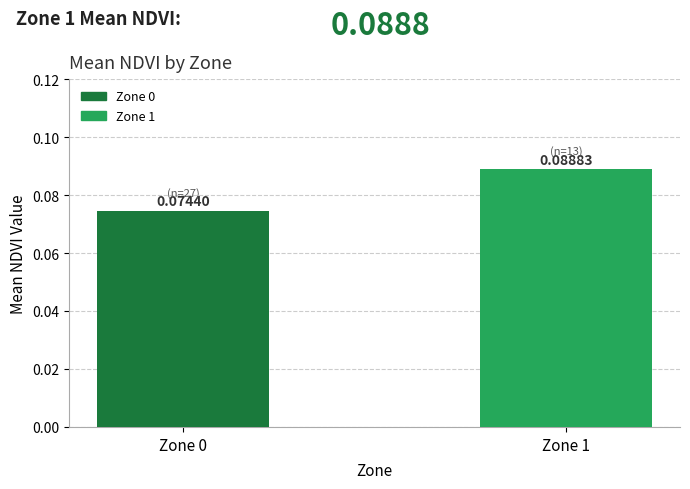

Which has a higher value, Zone 0 or Zone 1?

Zone 1